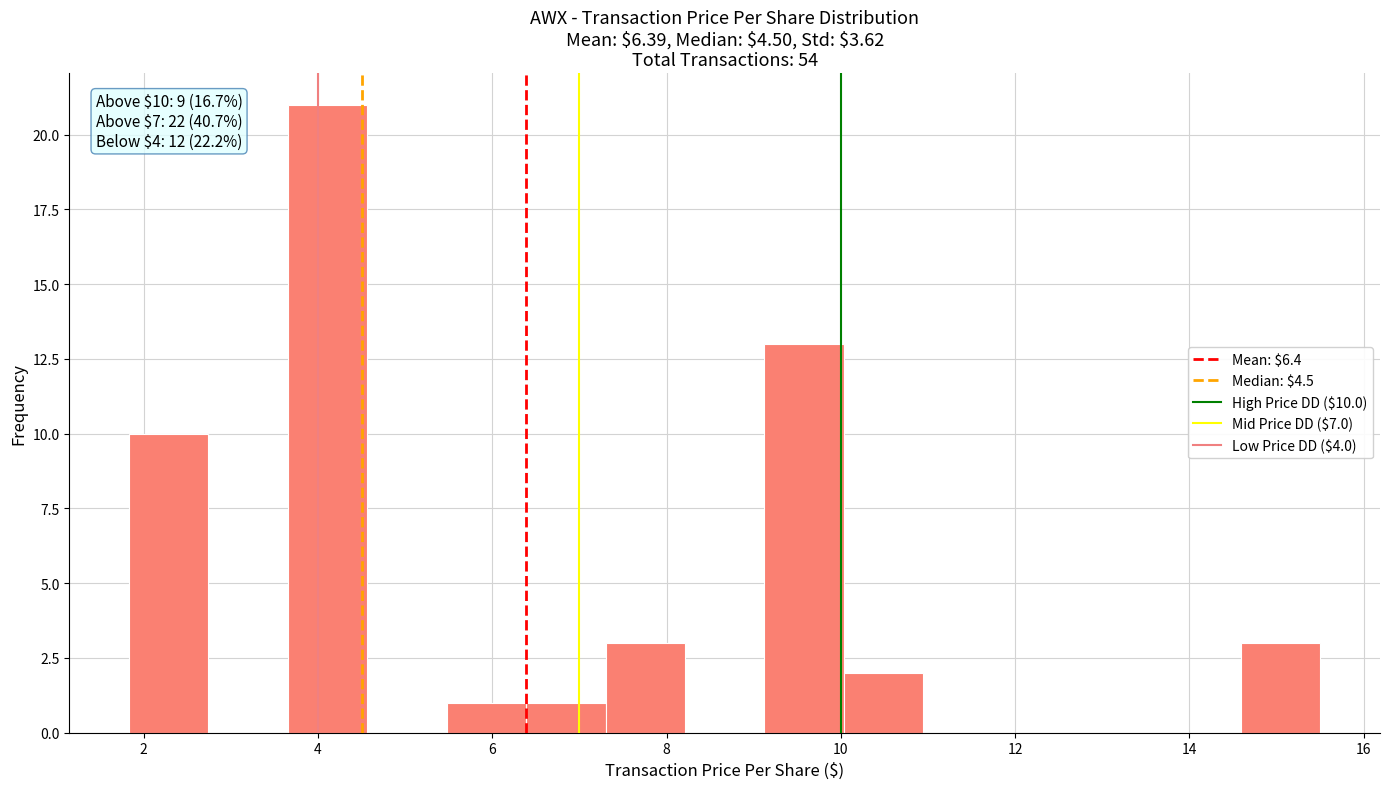

Over which range of the x-axis is the bar tallest?

3.6 to 4.6